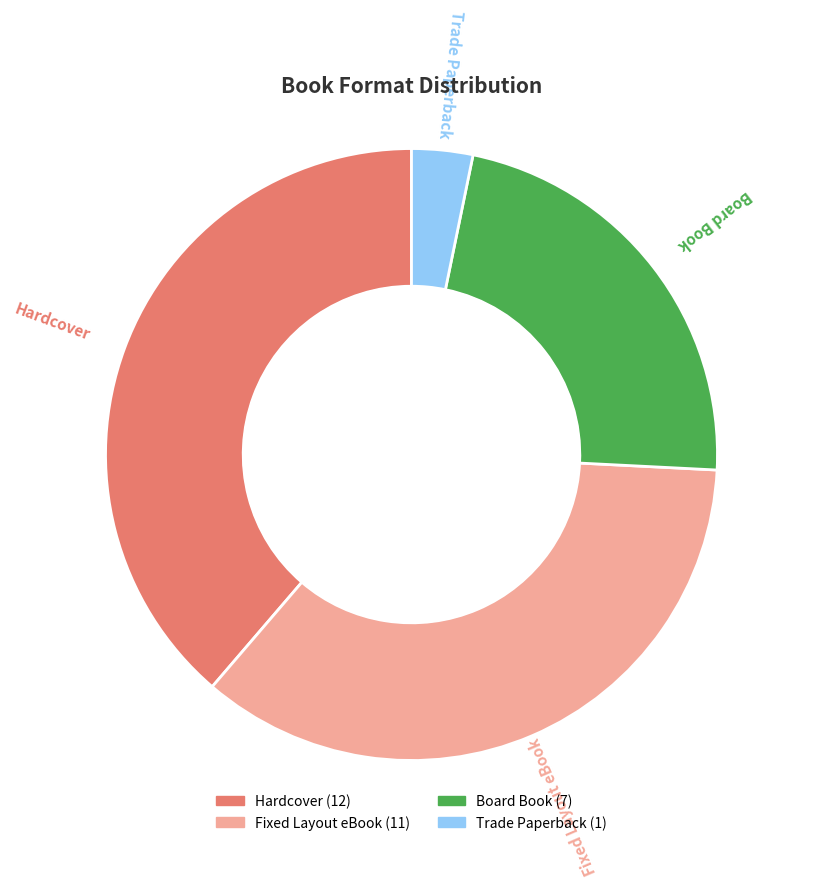

Combined, do Board Book and Trade Paperback account for over 50%?

No